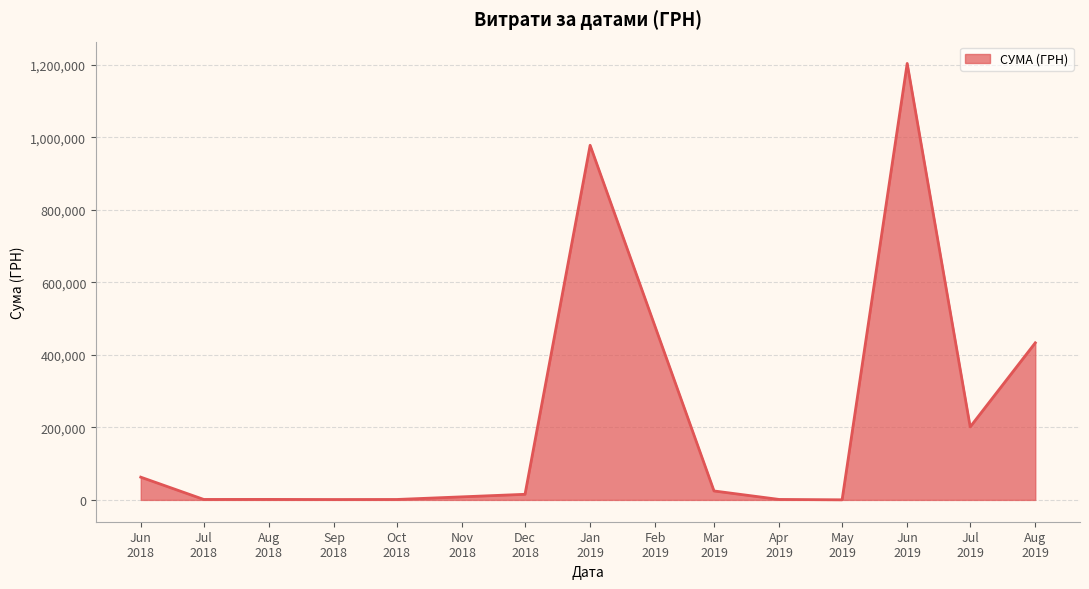

How many lines are shown in the chart?

1